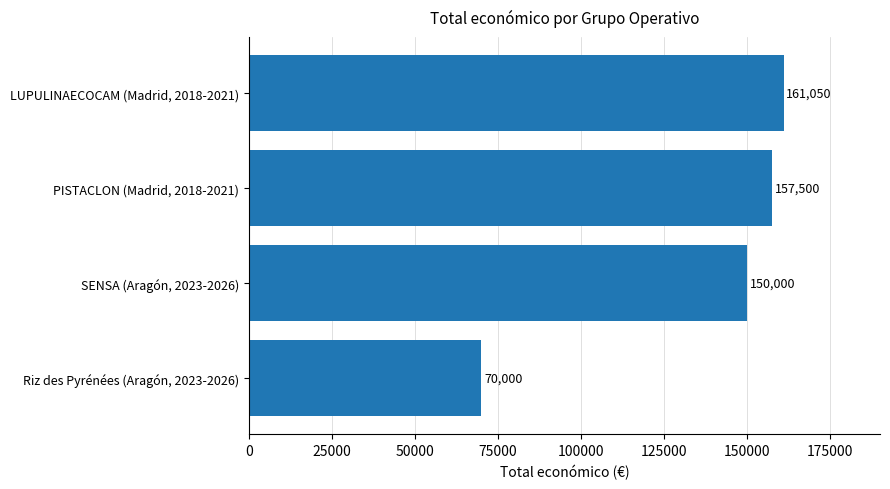

How many series are shown in this chart?

1